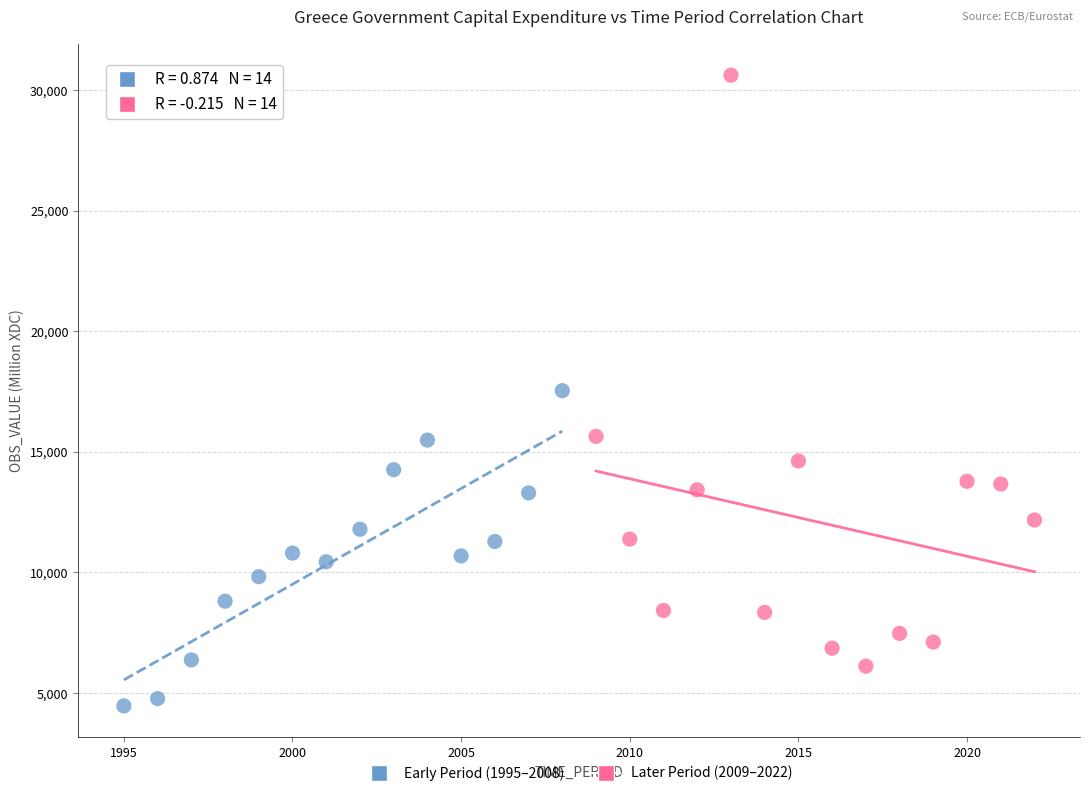

Which series reaches the maximum Y coordinate?

Later Period (2009–2022)